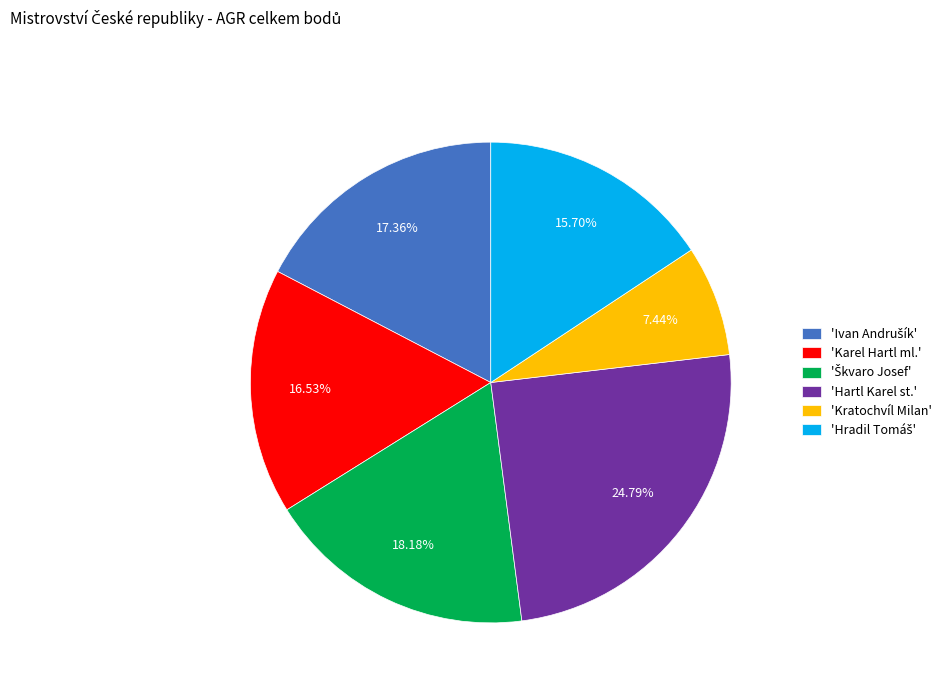

Which category has the smallest portion of the pie?

'Kratochvíl Milan'